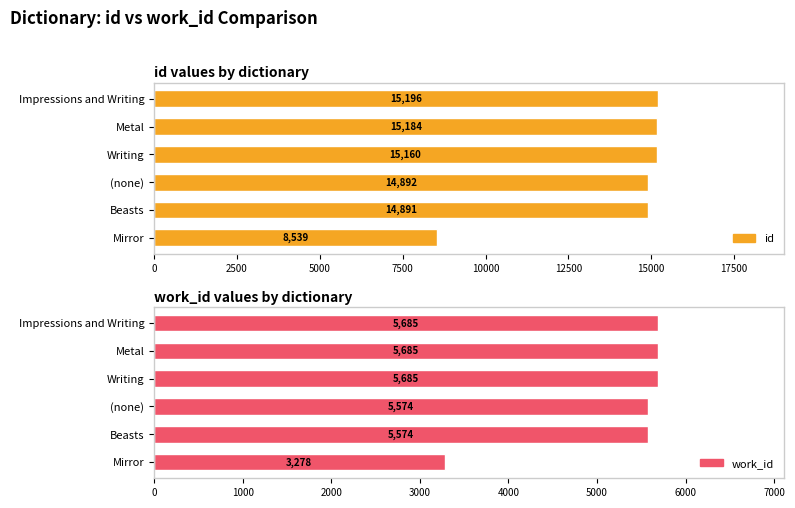

List the series in order of their peak value, lowest first.

work_id, id